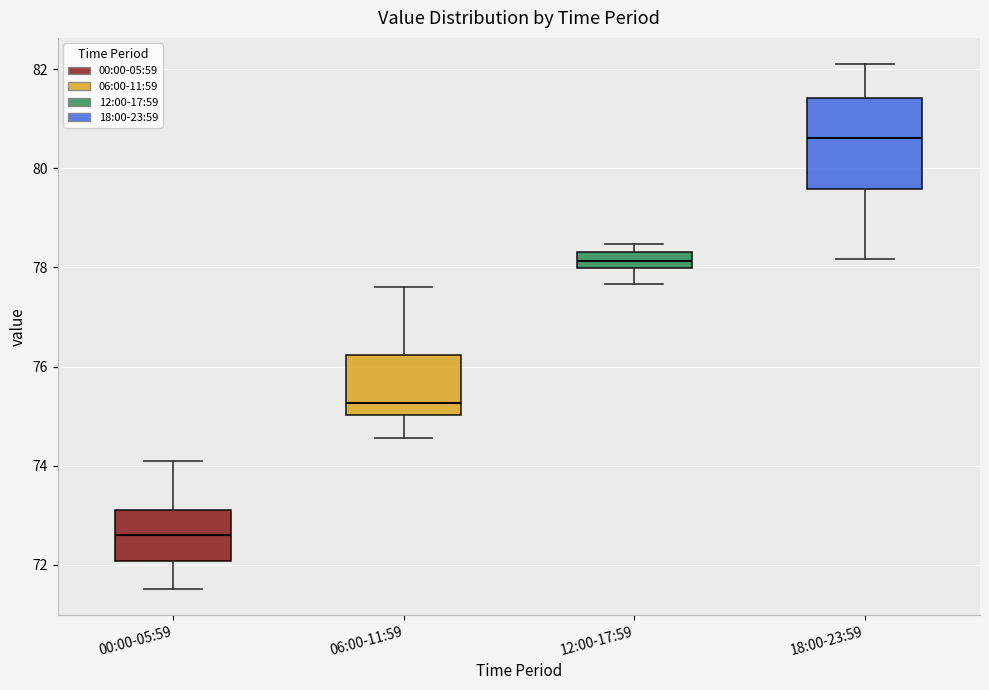

Comparing the boxes themselves (not the whiskers), which one is the tallest?

18:00-23:59